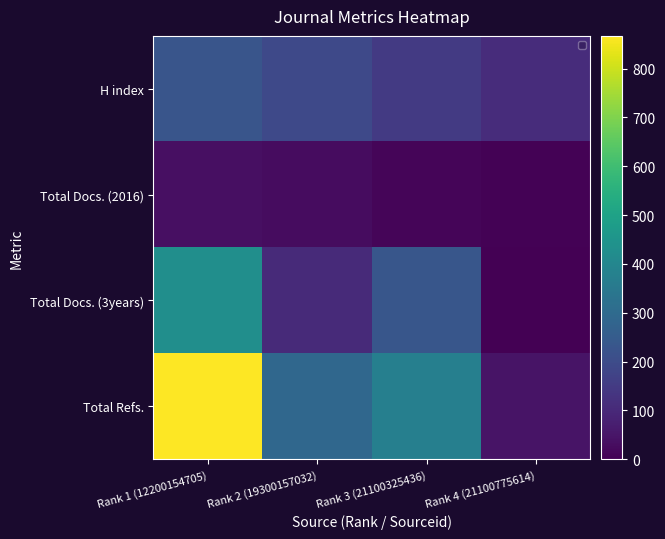

Where is Total Docs. (2016) nearest to the value 19?

Rank 3 (21100325436)